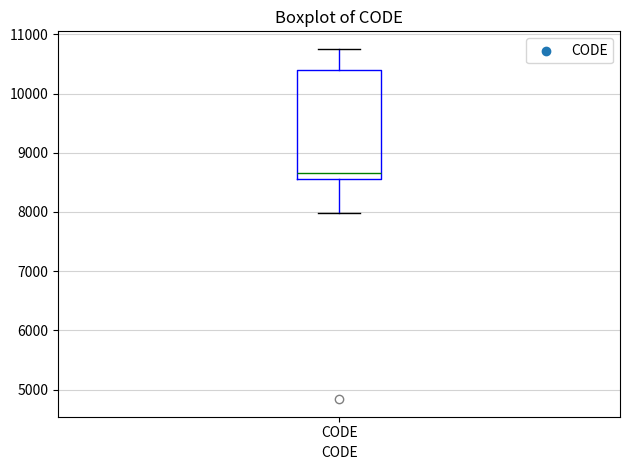

Read this box plot against the y-axis: the position of the median line, the range covered by the box, and the ends of both whiskers. The values are not printed on the chart, so give them approximately, as read against the axis.

median 8700, box 8600 to 10400, whiskers 8000 to 10800